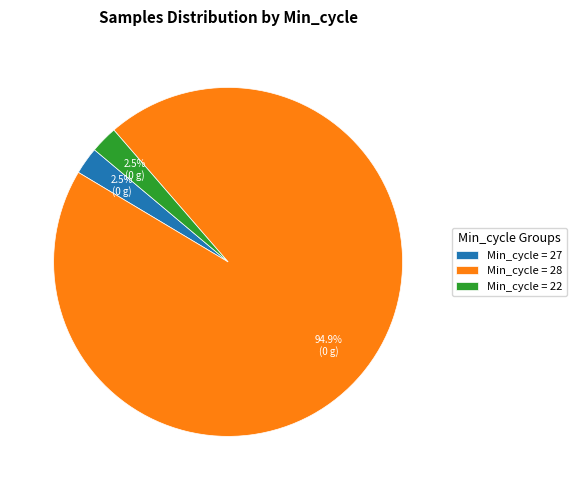

Approximately how many times larger is the value at Min_cycle = 27 compared to Min_cycle = 22?

1.0